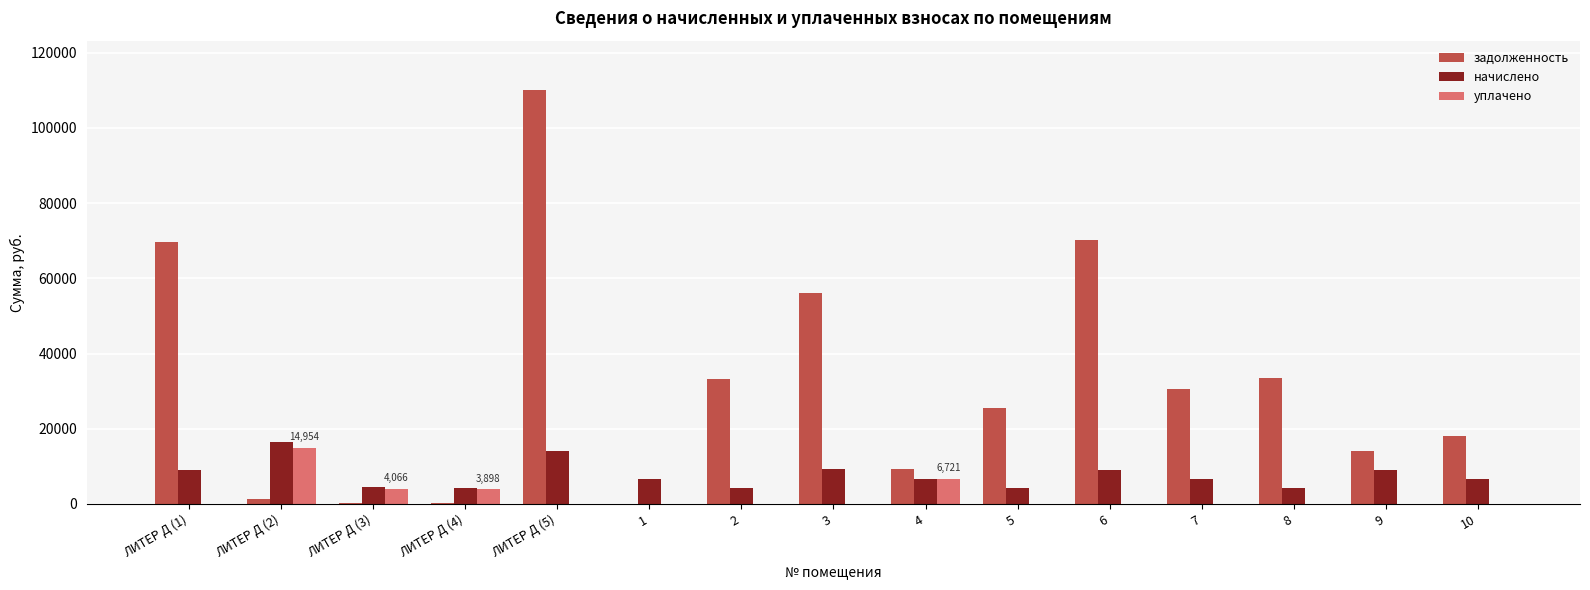

What is the total value across all series at ЛИТЕР Д (5)?

124104.4